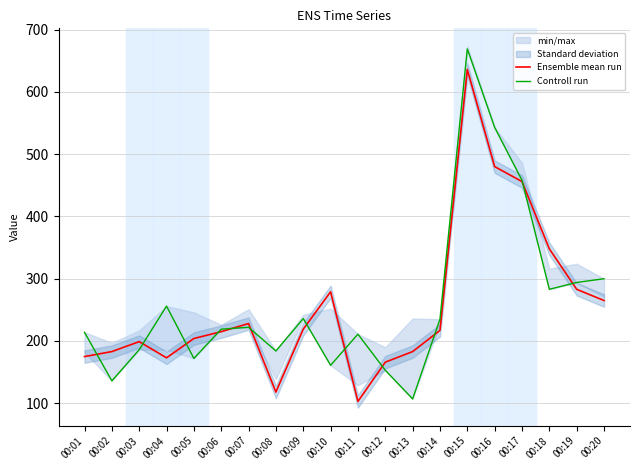

What is the average value of the Ensemble mean run series?

256